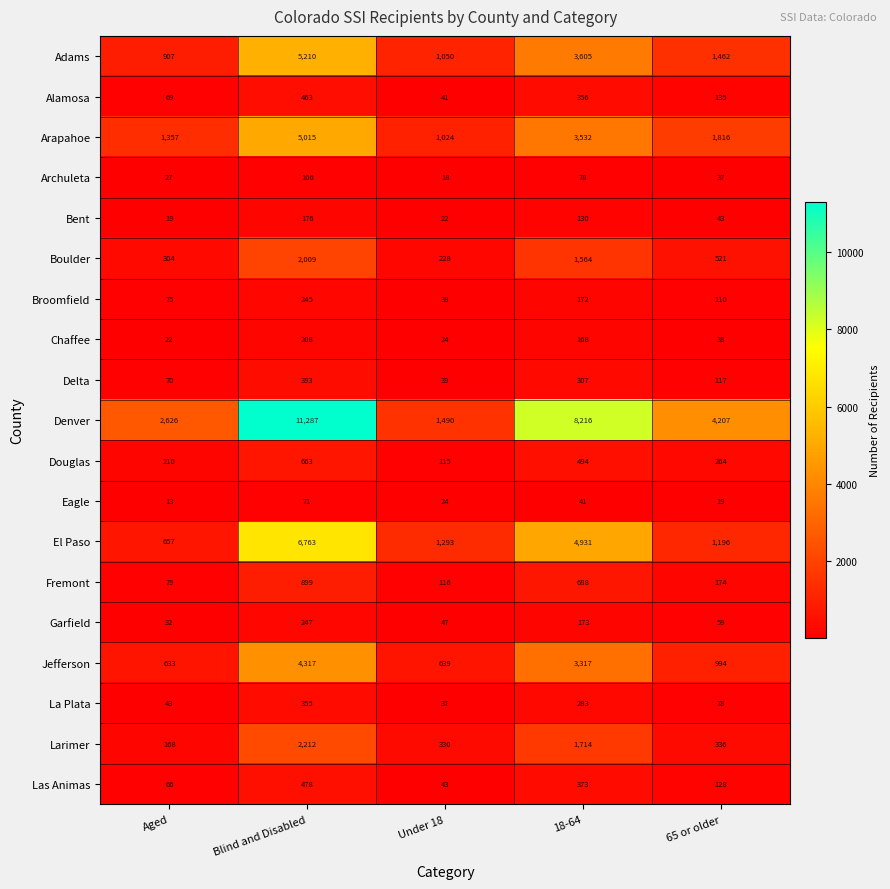

What is the difference between the maximum and minimum values in the Boulder series?

1781